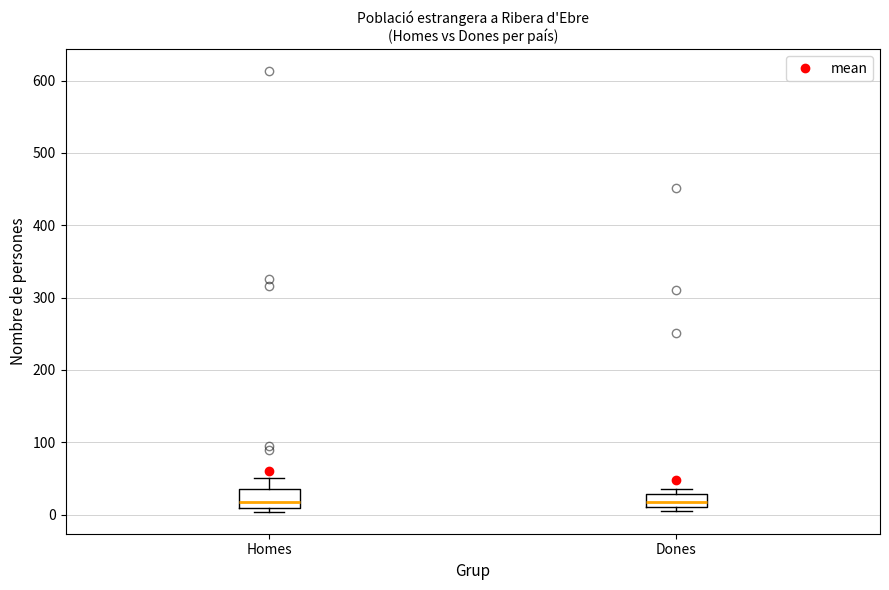

Where does the median line of the box for Dones sit on the y-axis? The values are not printed on the chart, so give them approximately, as read against the axis.

20